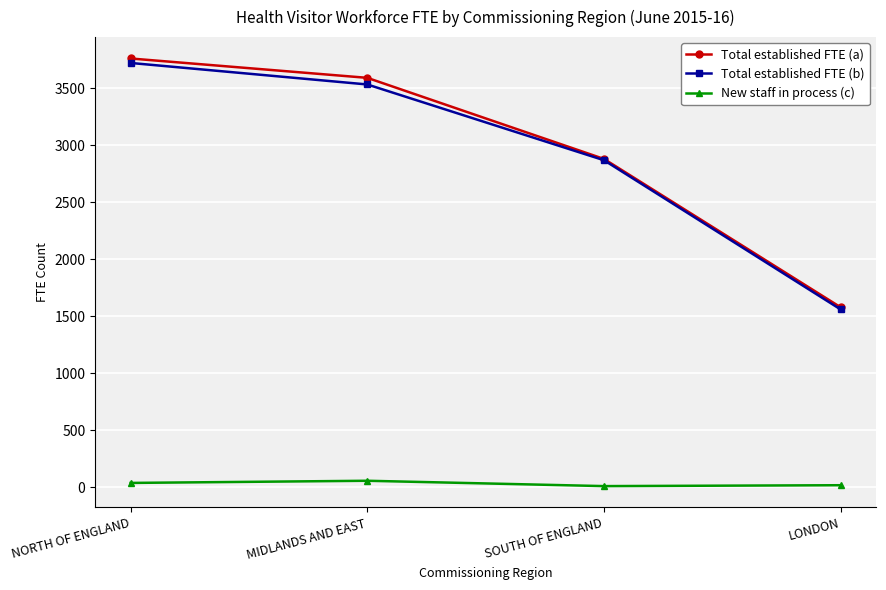

What position from the left is SOUTH OF ENGLAND?

3